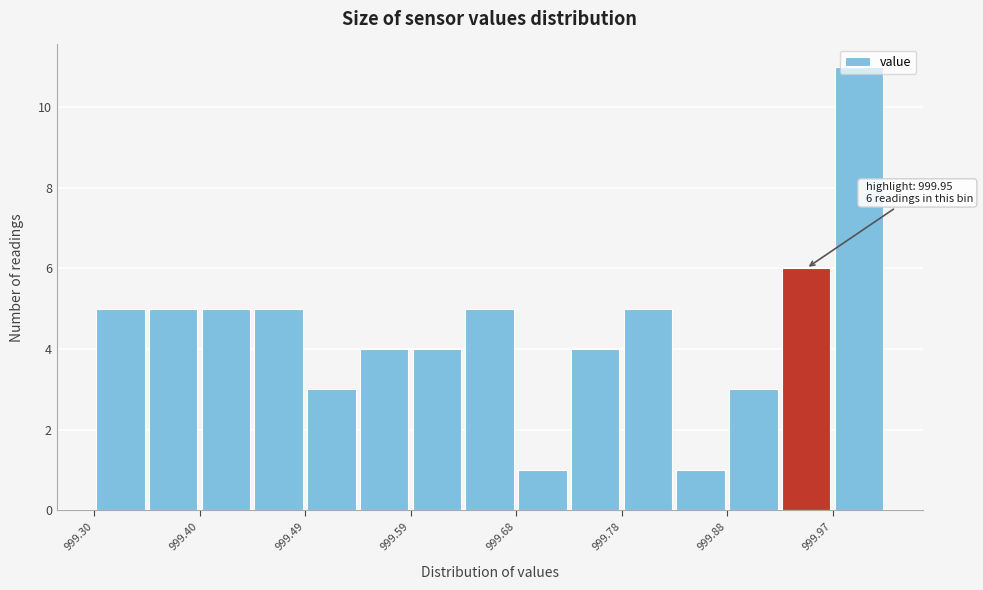

Over which range of the x-axis is the bar tallest?

999.972 to 1000.020